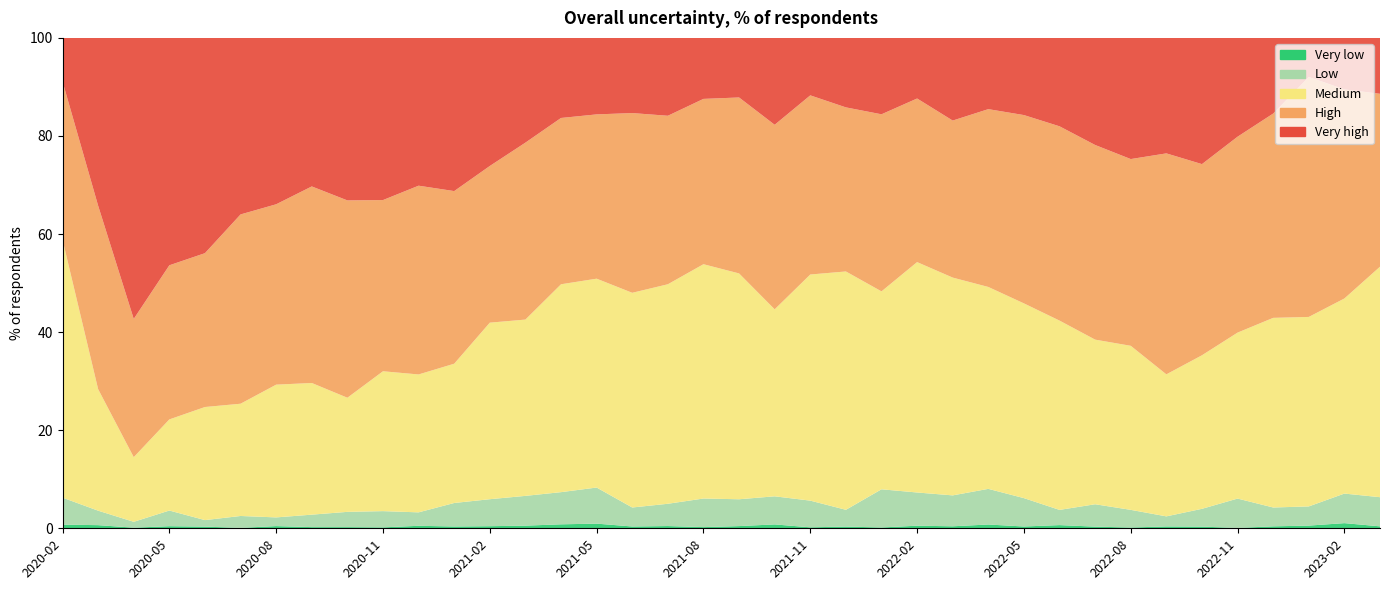

What is the sum of the Very high values at 2022-07 and 2021-09?

34.0